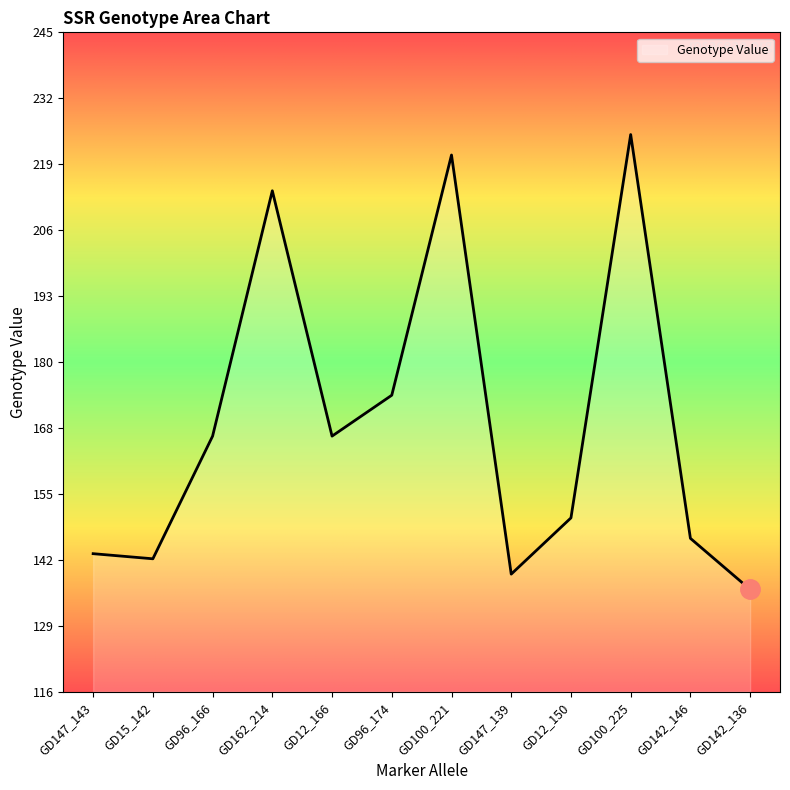

The chart shows a value of 136 at GD142_136. True or false?

True